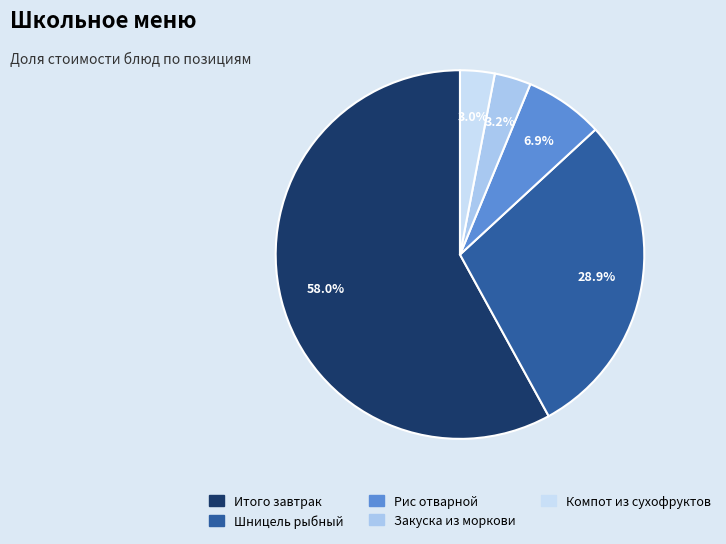

To the nearest percent, what portion does Рис отварной represent?

7%